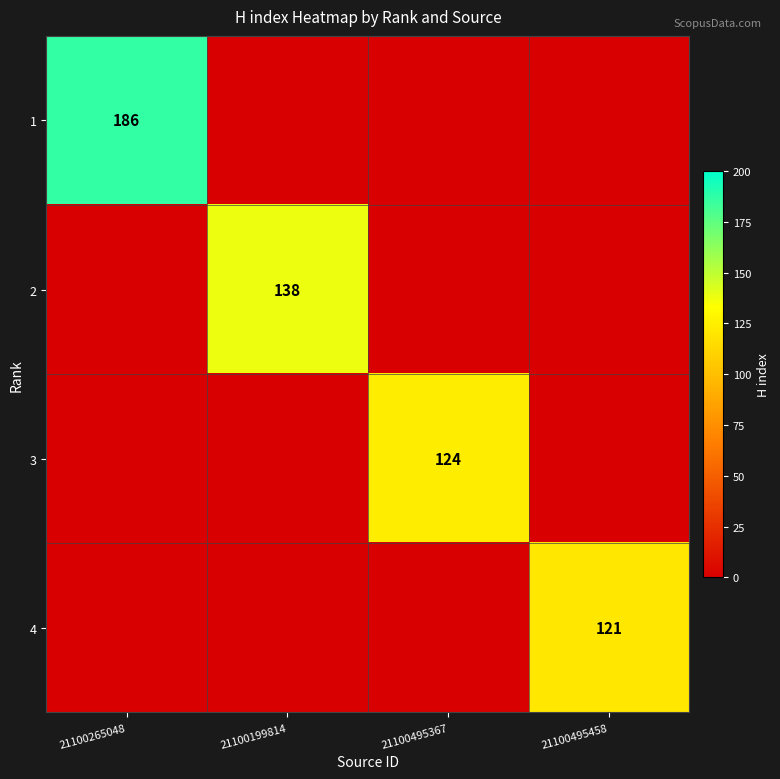

True or false: 2 has a value of 33 at 21100199814.

False